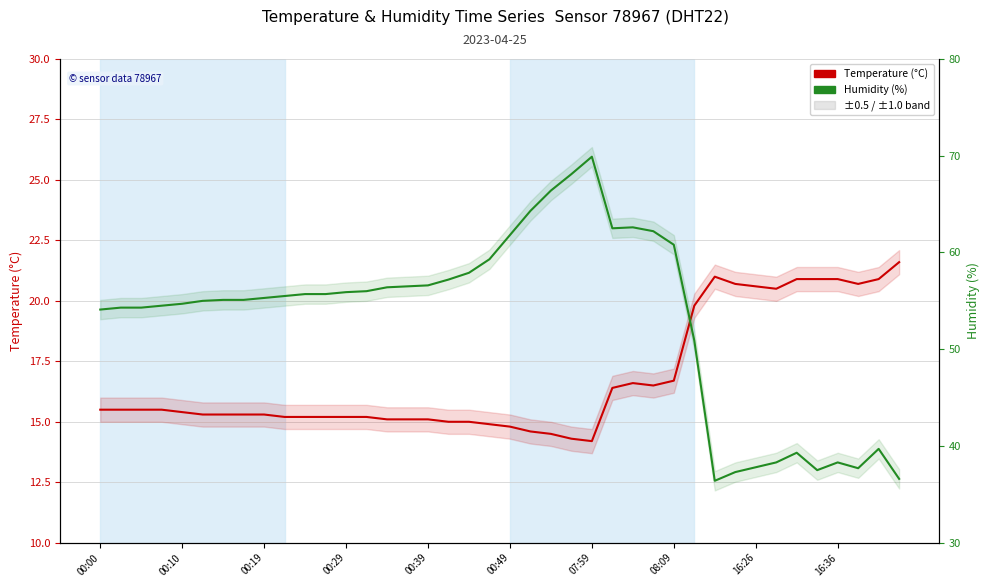

At how many categories does at least one series exceed 16?

40